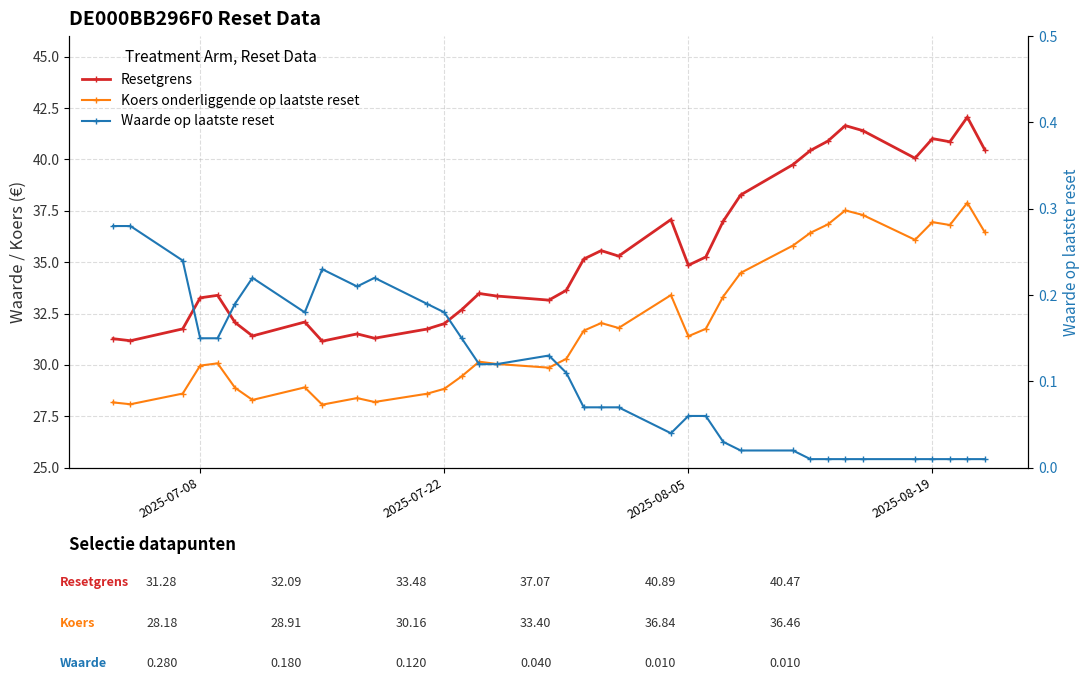

What are all the series names shown in the legend?

Resetgrens, Koers onderliggende op laatste reset, Waarde op laatste reset